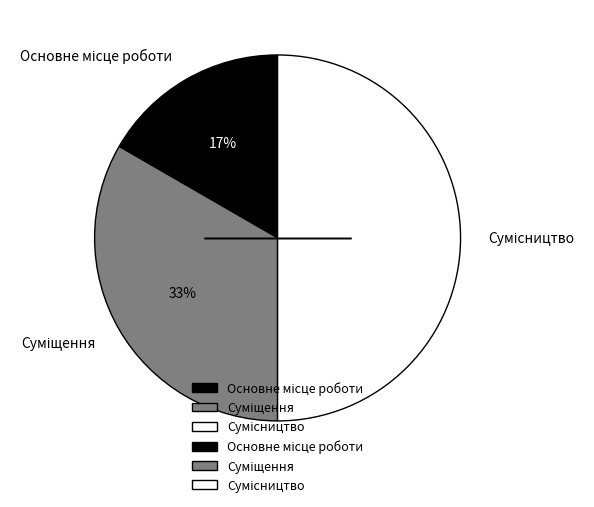

To the nearest percent, what is the average slice percentage?

33%